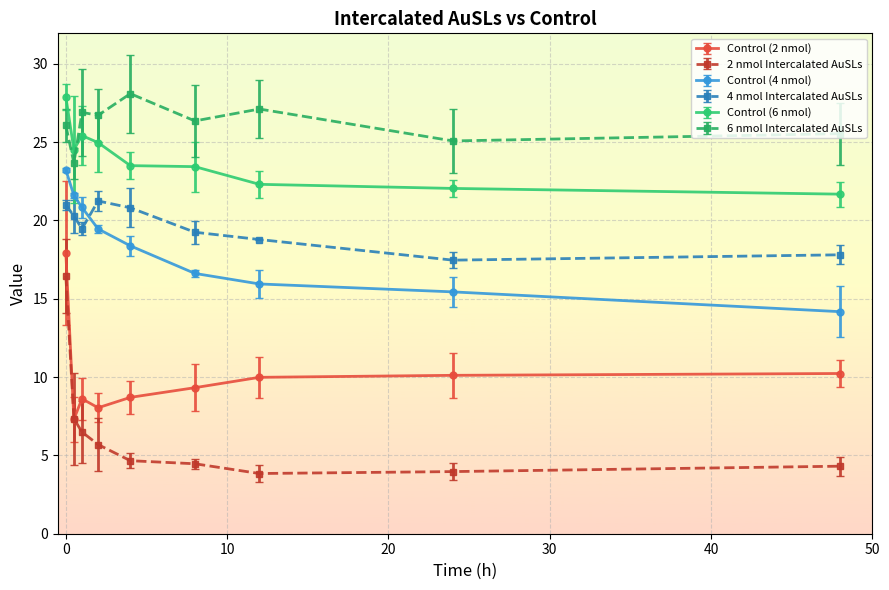

Which series has the widest spread of values?

2 nmol Intercalated AuSLs